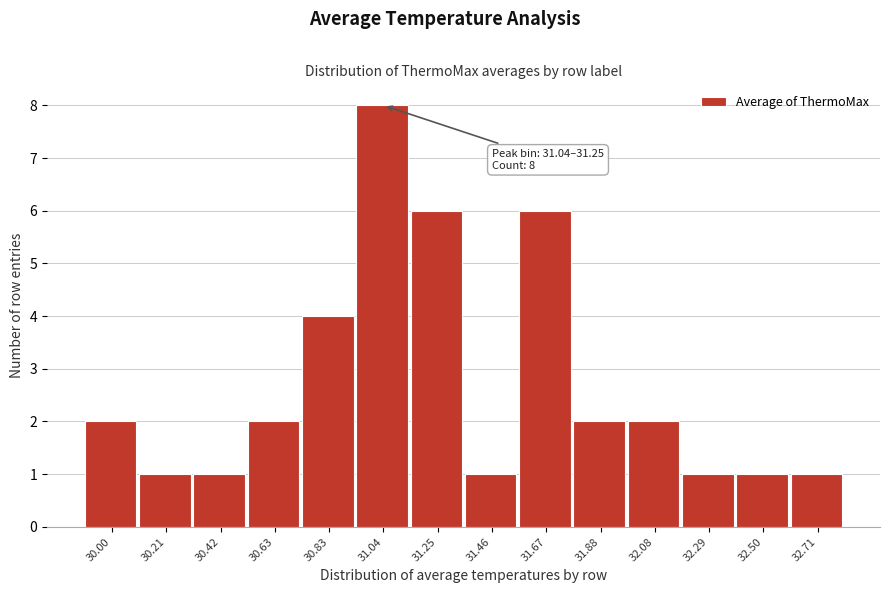

Reading left to right, what are all the values shown in this chart?

2	1	1	2	4	8	6	1	6	2	2	1	1	1